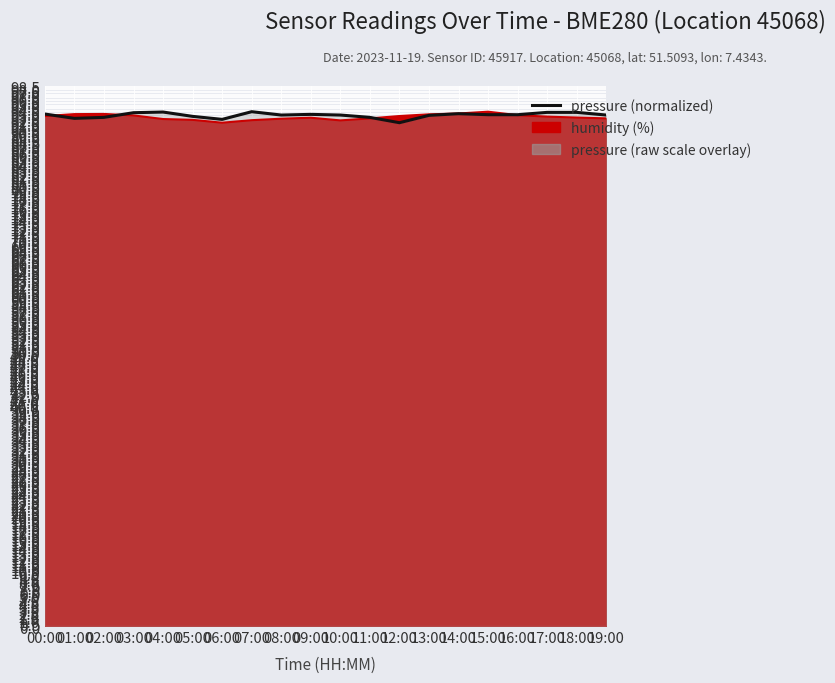

Reading left to right, extract all data points from this chart.

00:00=93.5	01:00=92.7	02:00=92.9	03:00=93.7	04:00=93.8	05:00=93.0	06:00=92.5	07:00=93.9	08:00=93.3	09:00=93.4	10:00=93.3	11:00=92.9	12:00=91.9	13:00=93.2	14:00=93.5	15:00=93.4	16:00=93.4	17:00=93.8	18:00=93.8	19:00=93.3